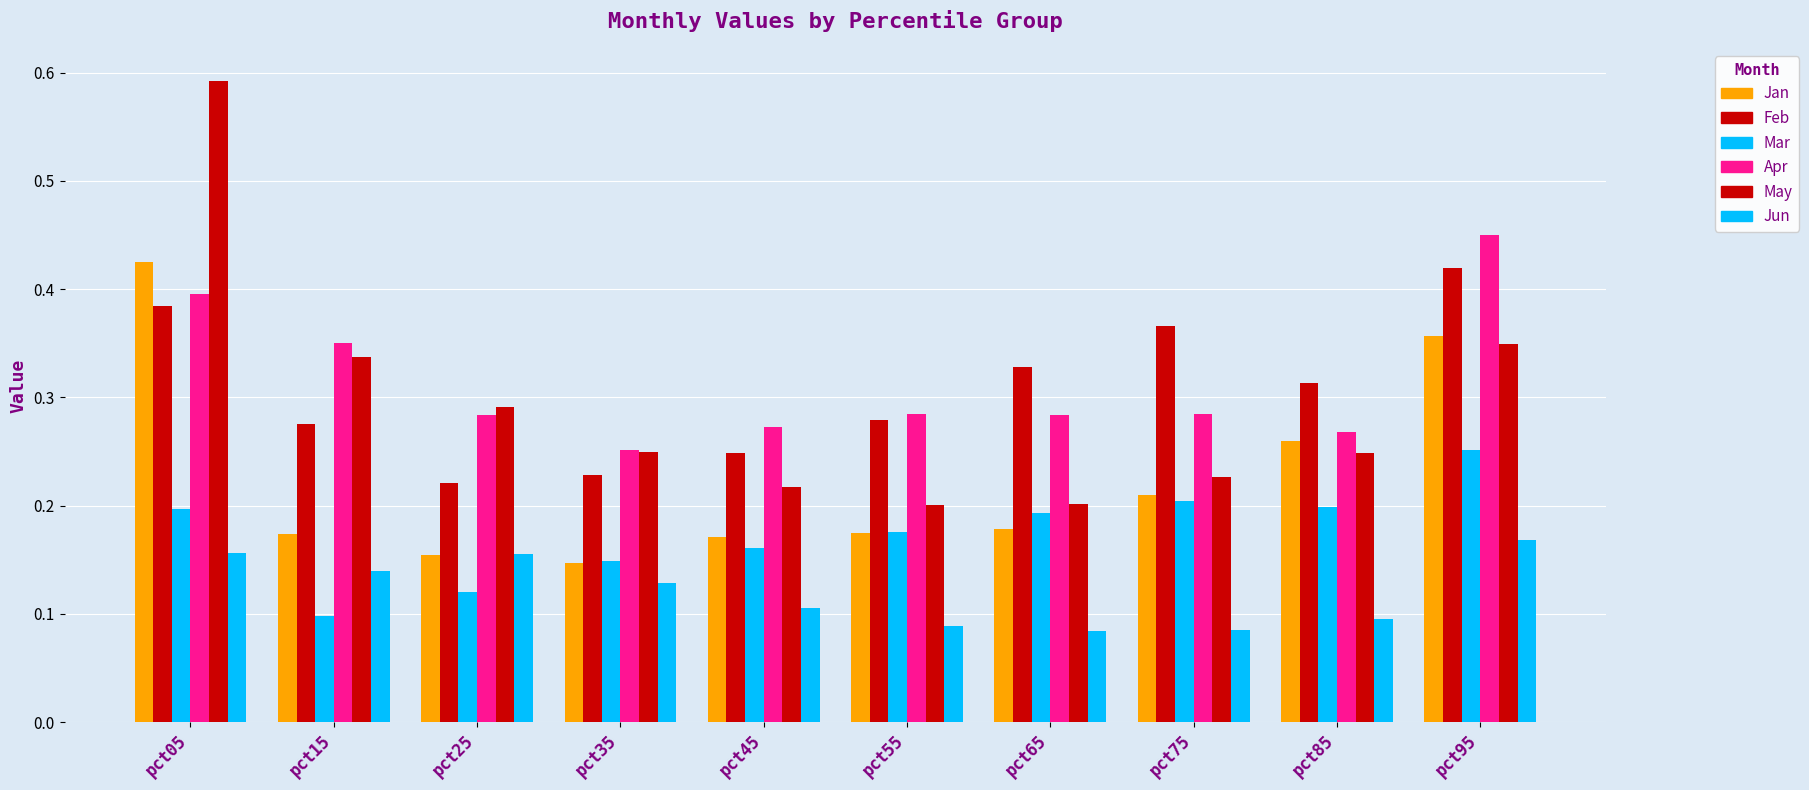

Which series changed the most between pct25 and pct95?

Jan